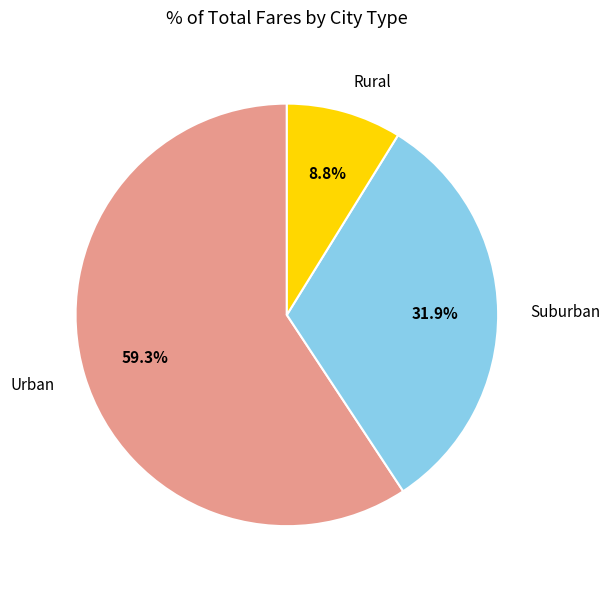

Which category has the biggest portion of the pie?

Urban